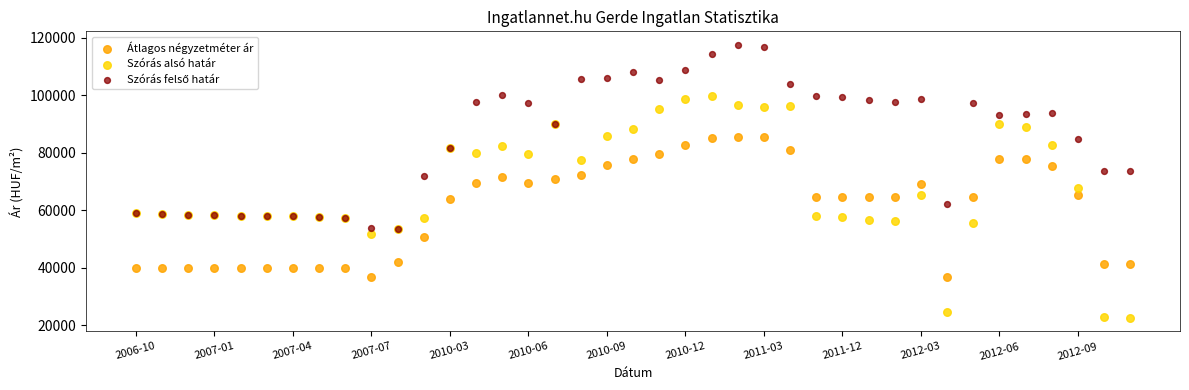

In the Szórás alsó határ series, what Y value is closest to 61027?

58824